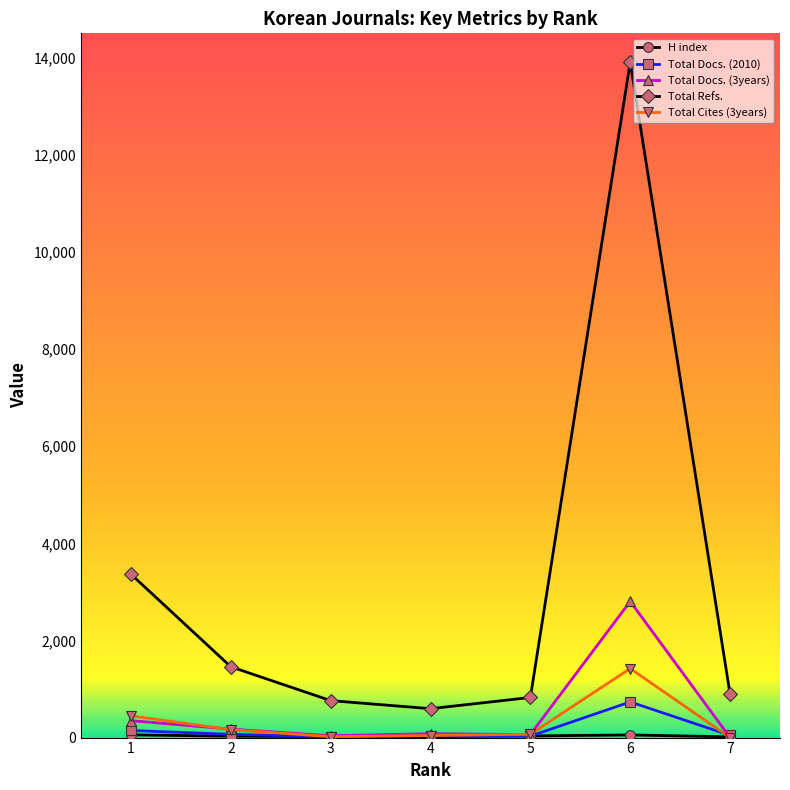

True or false: Total Docs. (3years) has more than 0 interior local peaks.

True